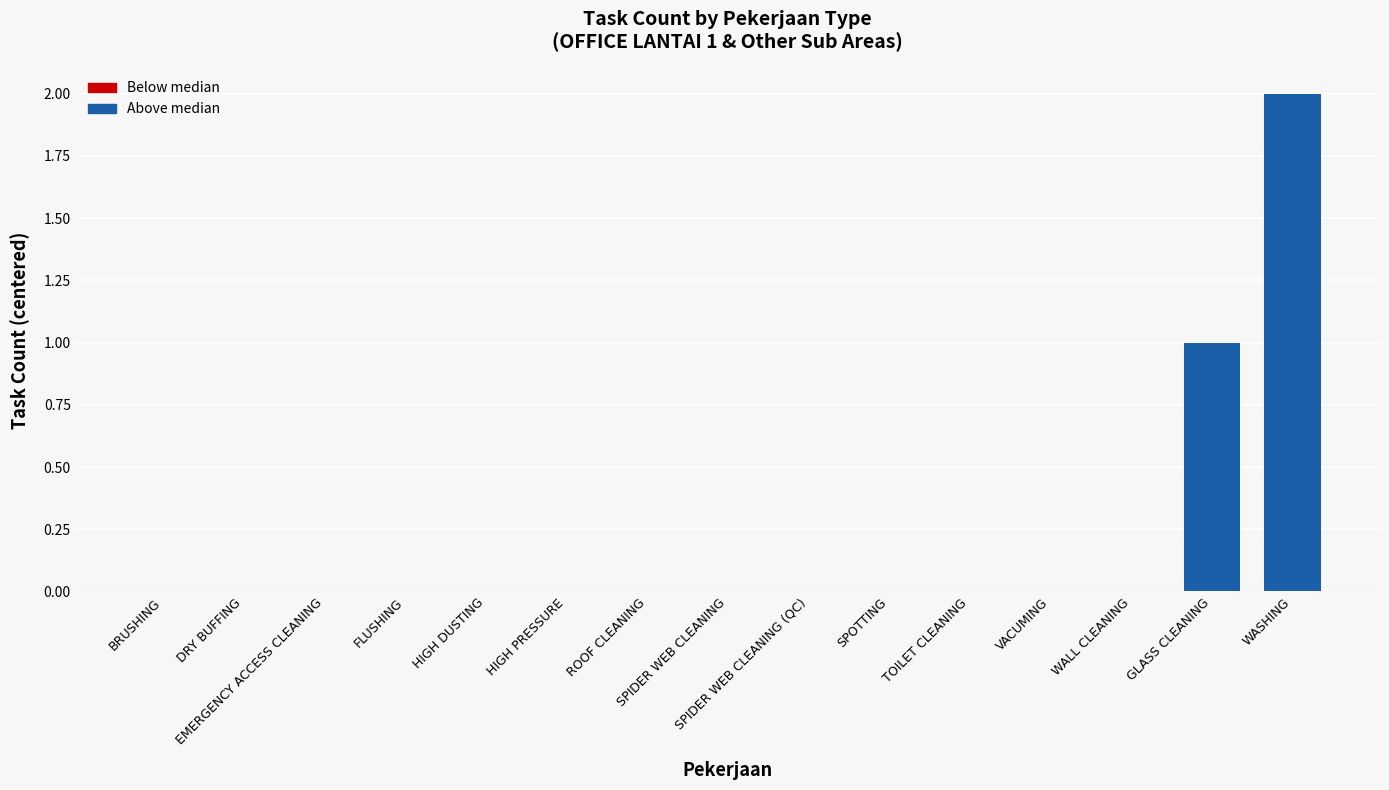

What value does the data have at GLASS CLEANING?

1